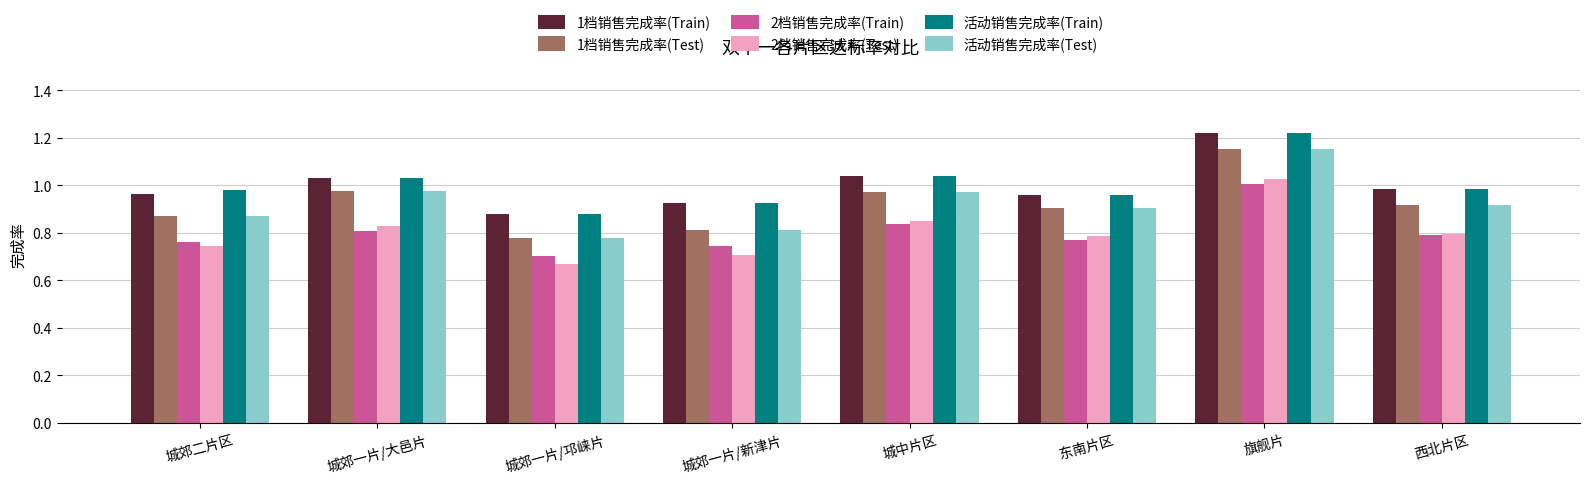

How many bars are there in total?

48